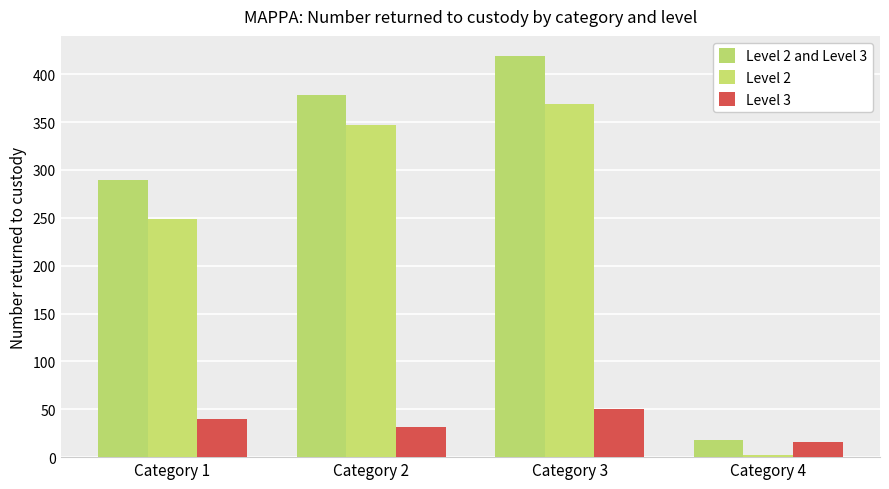

At which label is Level 2 closest to 185?

Category 1